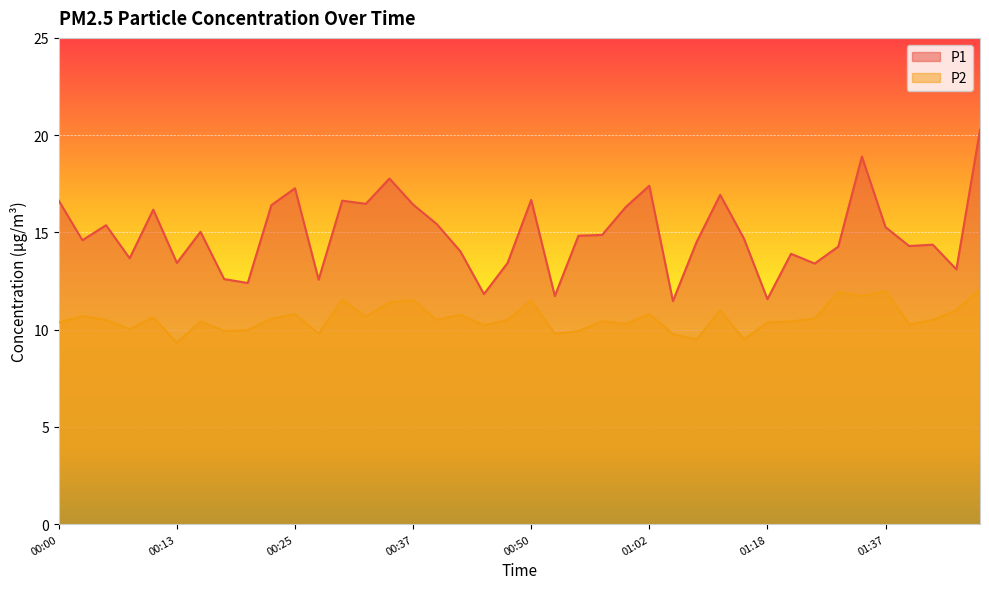

True or false: P1 and P2 cross at least once.

False